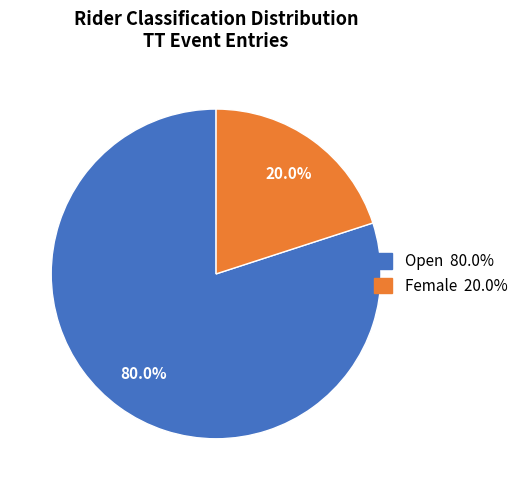

Between Female and Open, which is larger?

Open